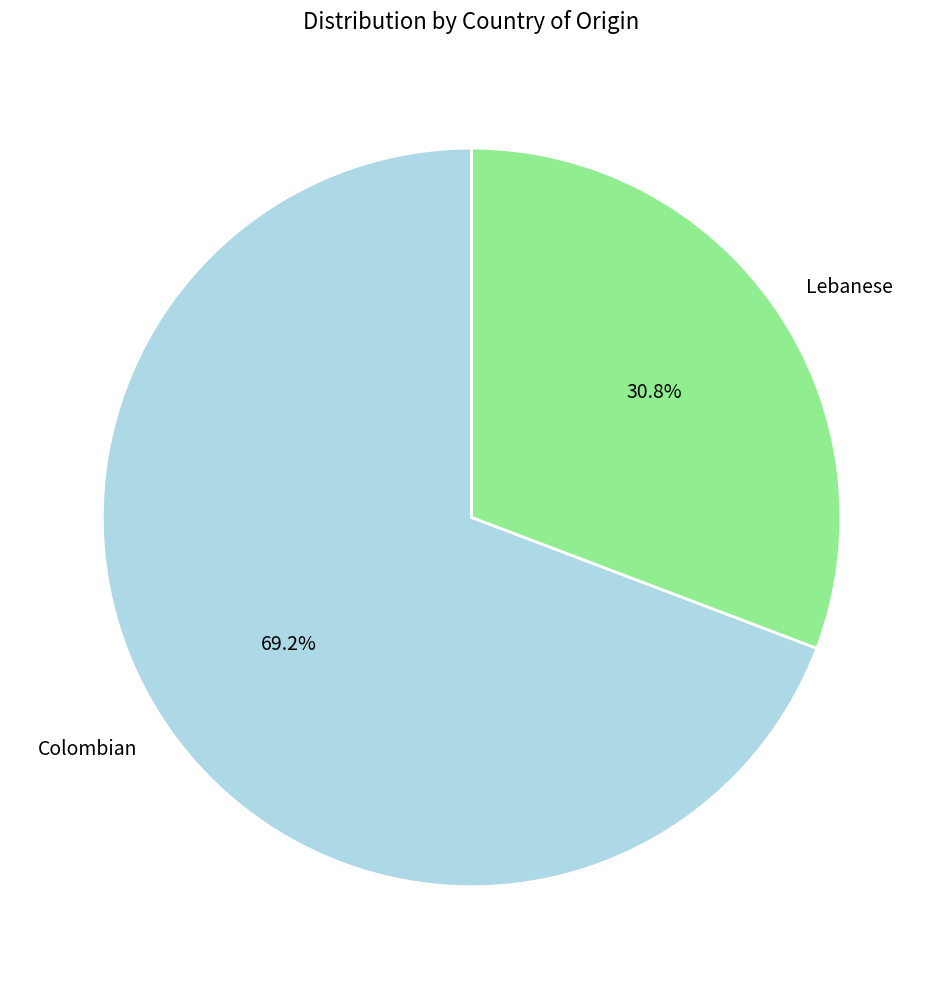

Does Colombian represent more than half of the total?

Yes